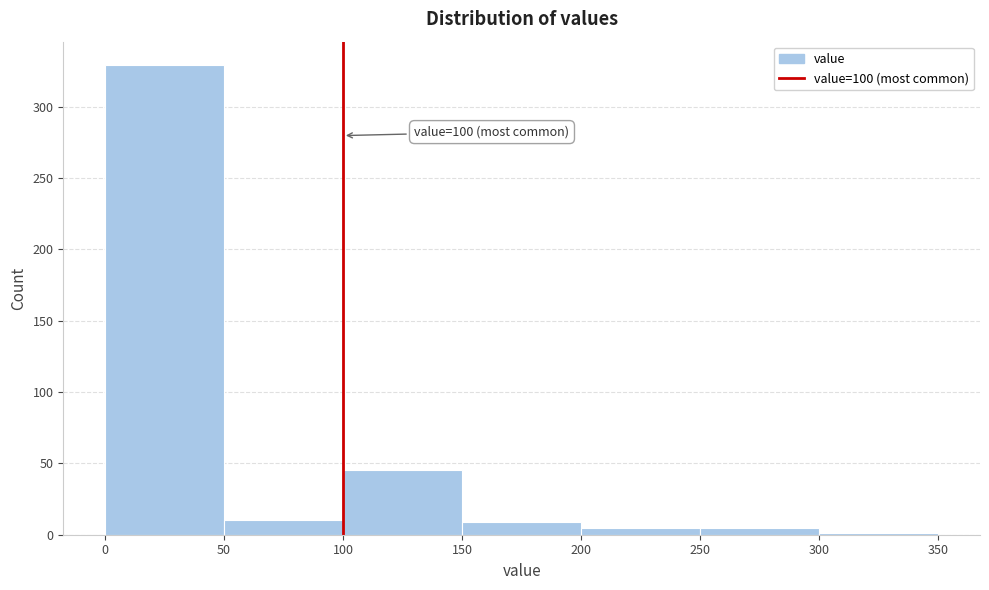

Which range on the x-axis has the tallest bar?

0 to 50